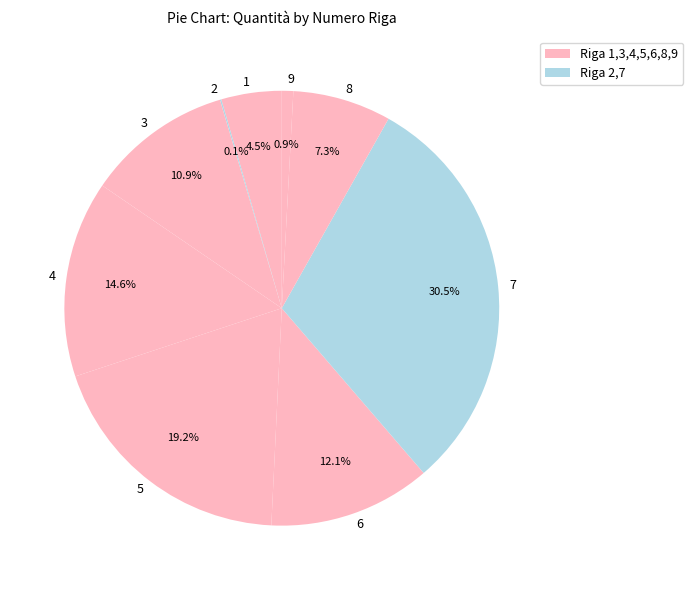

Does 1 account for over 50% of the chart?

No